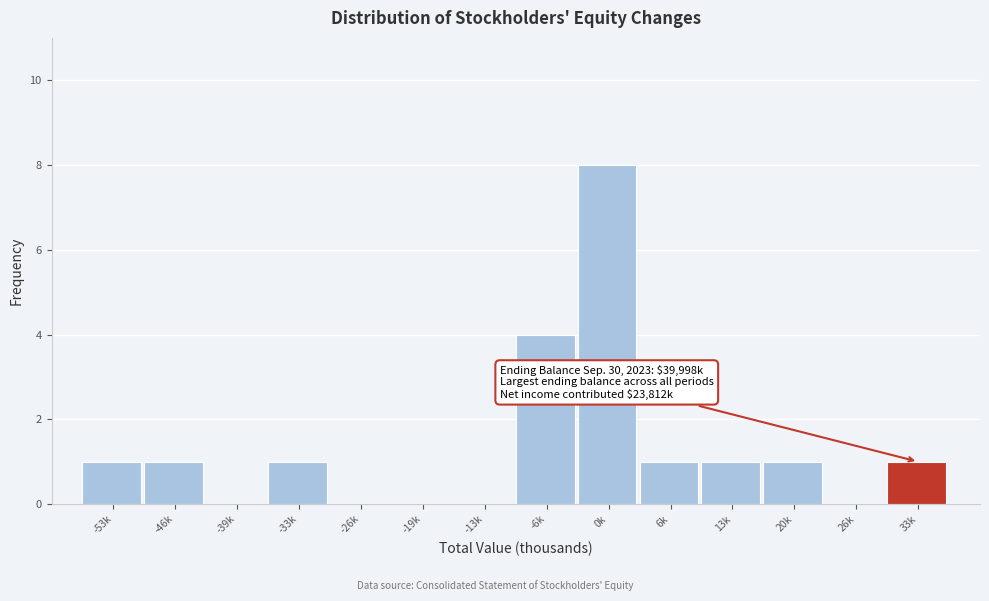

Reading left to right, transcribe all the data shown in this chart.

-53k=1	-46k=1	-39k=0	-33k=1	-26k=0	-19k=0	-13k=0	-6k=4	0k=8	6k=1	13k=1	20k=1	26k=0	33k=1